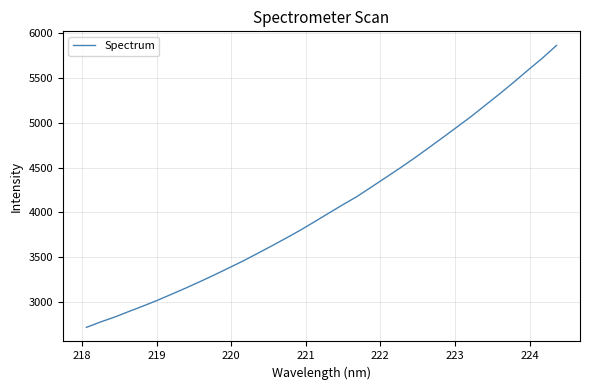

What is the greatest value displayed?

5860.9